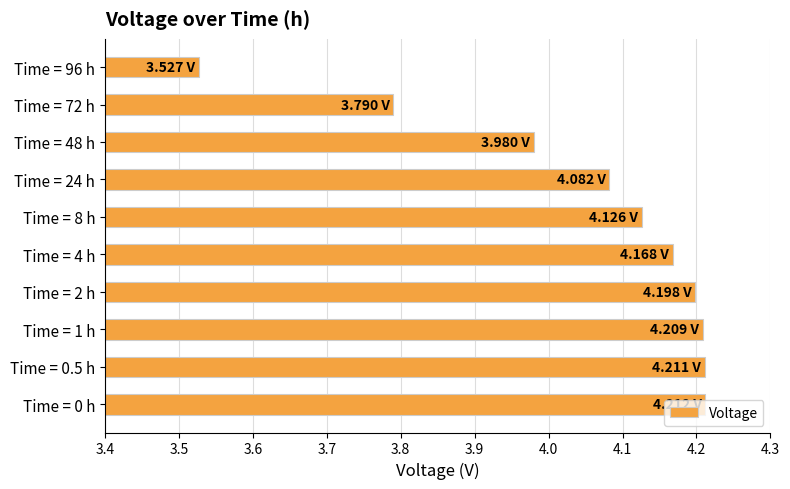

What is the ratio of the value at Time = 4 h to the value at Time = 2 h?

1.0